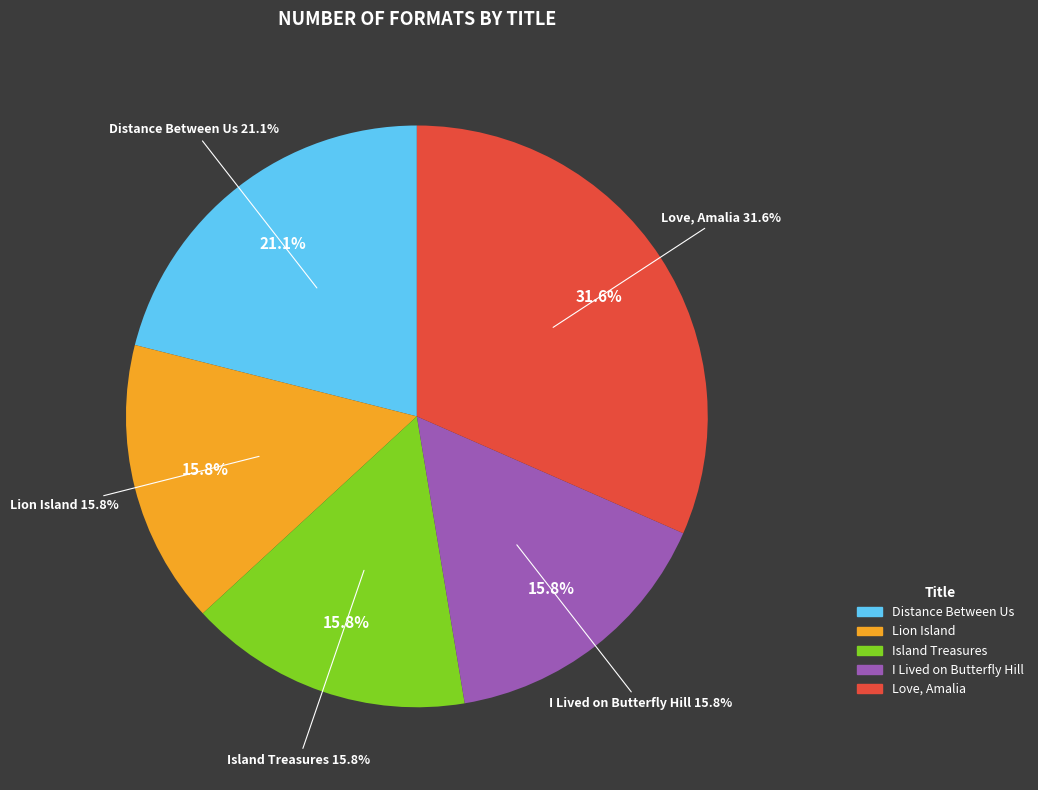

Is the sum of Distance Between Us and I Lived on Butterfly Hill greater than half?

No